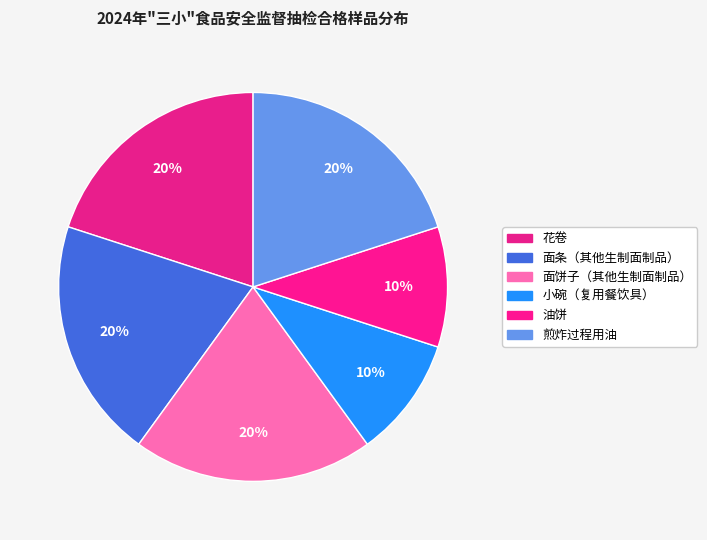

To the nearest percent, what is the combined percentage of 煎炸过程用油 and 面条（其他生制面制品）?

40%